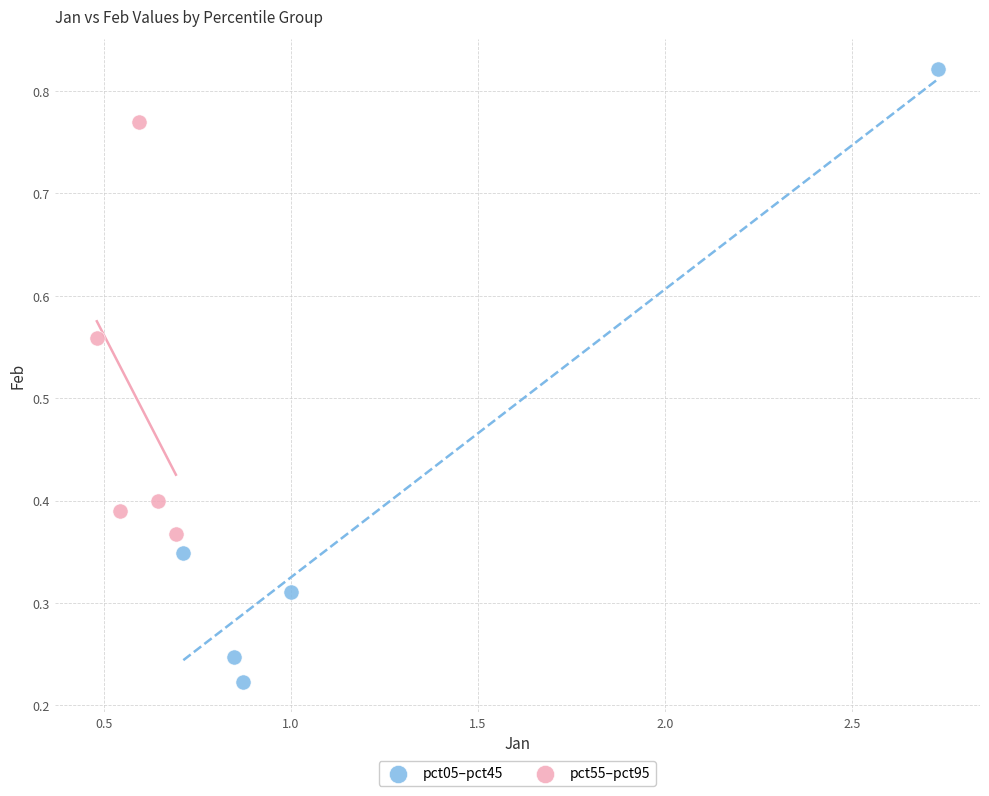

Which series reaches the maximum Y coordinate?

pct05–pct45